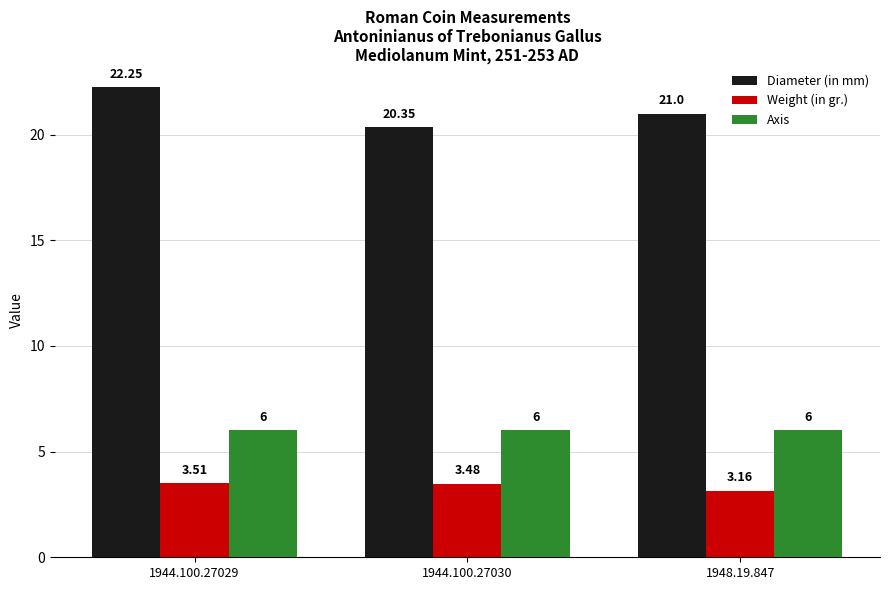

What is the sum of all Axis values?

18.0